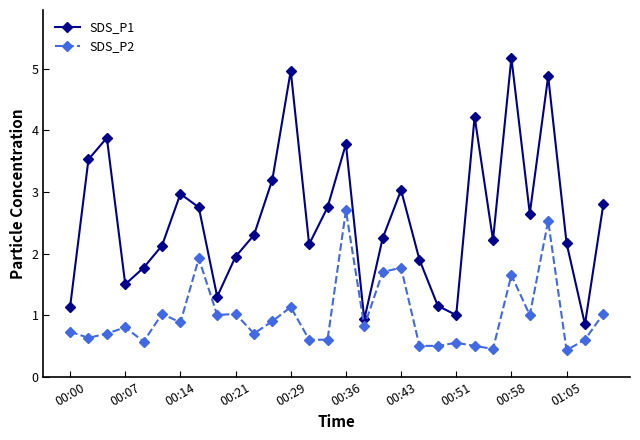

True or false: SDS_P2 and SDS_P1 cross at least once.

False